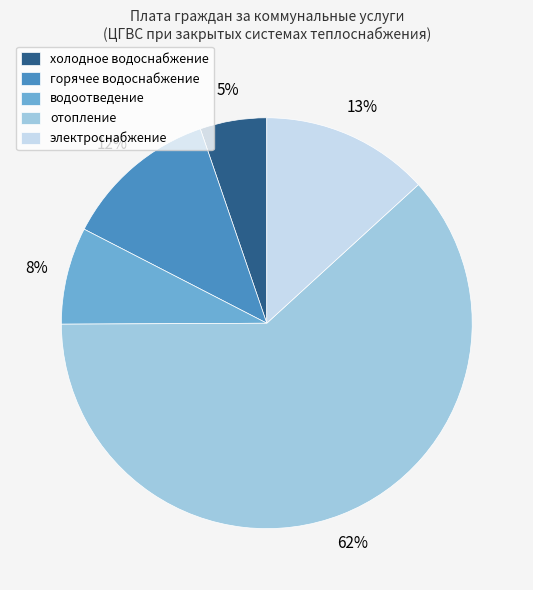

Which category accounts for the majority?

отопление